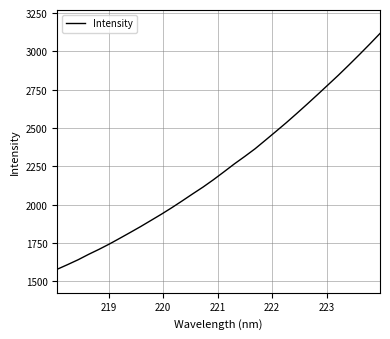

What is the minimum value shown in the chart?

1579.8